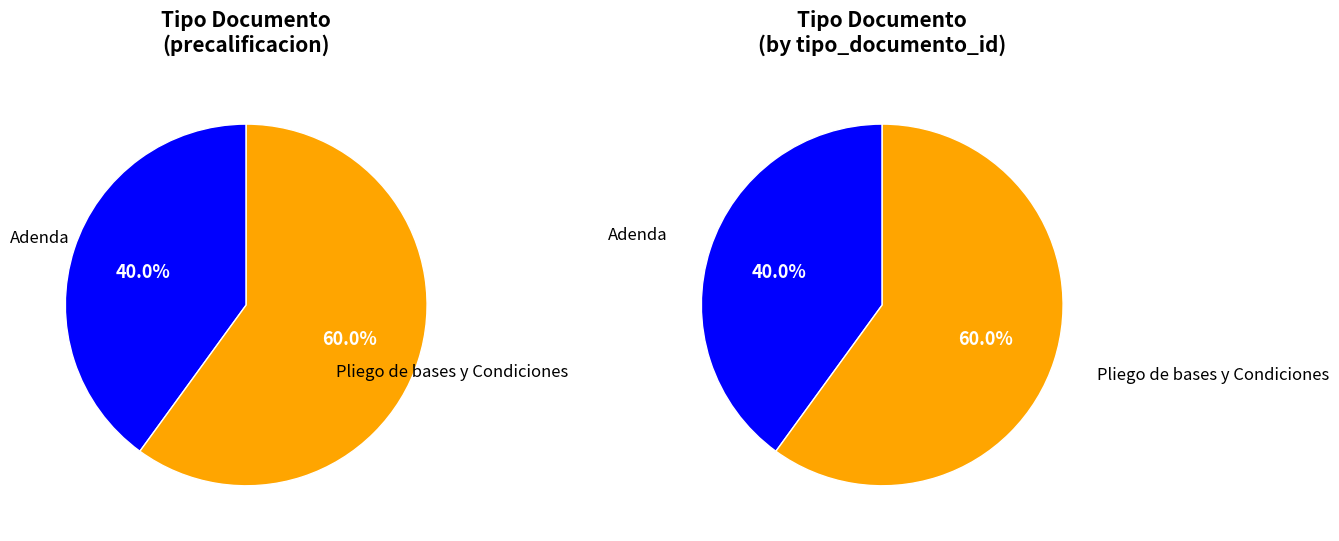

True or false: Adenda accounts for 54% of the total.

False